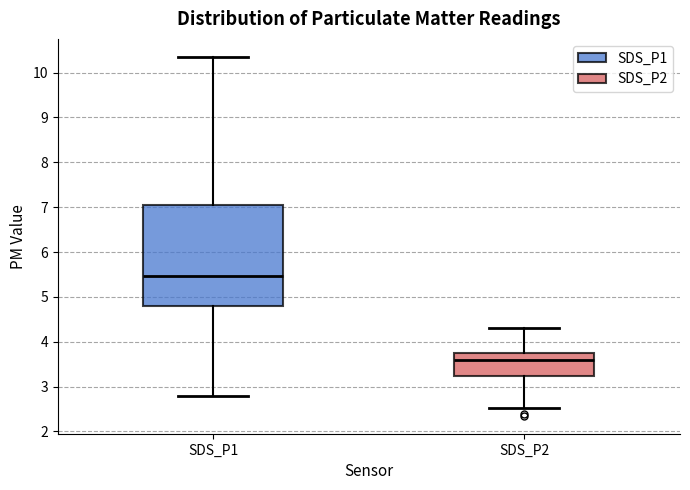

Reading left to right, read every box against the y-axis: the position of its median line, the range the box covers, and the ends of its whiskers. The values are not printed on the chart, so give them approximately, as read against the axis.

SDS_P1: median 5.5, box 4.8 to 7.1, whiskers 2.8 to 10.4
SDS_P2: median 3.6, box 3.2 to 3.8, whiskers 2.5 to 4.3